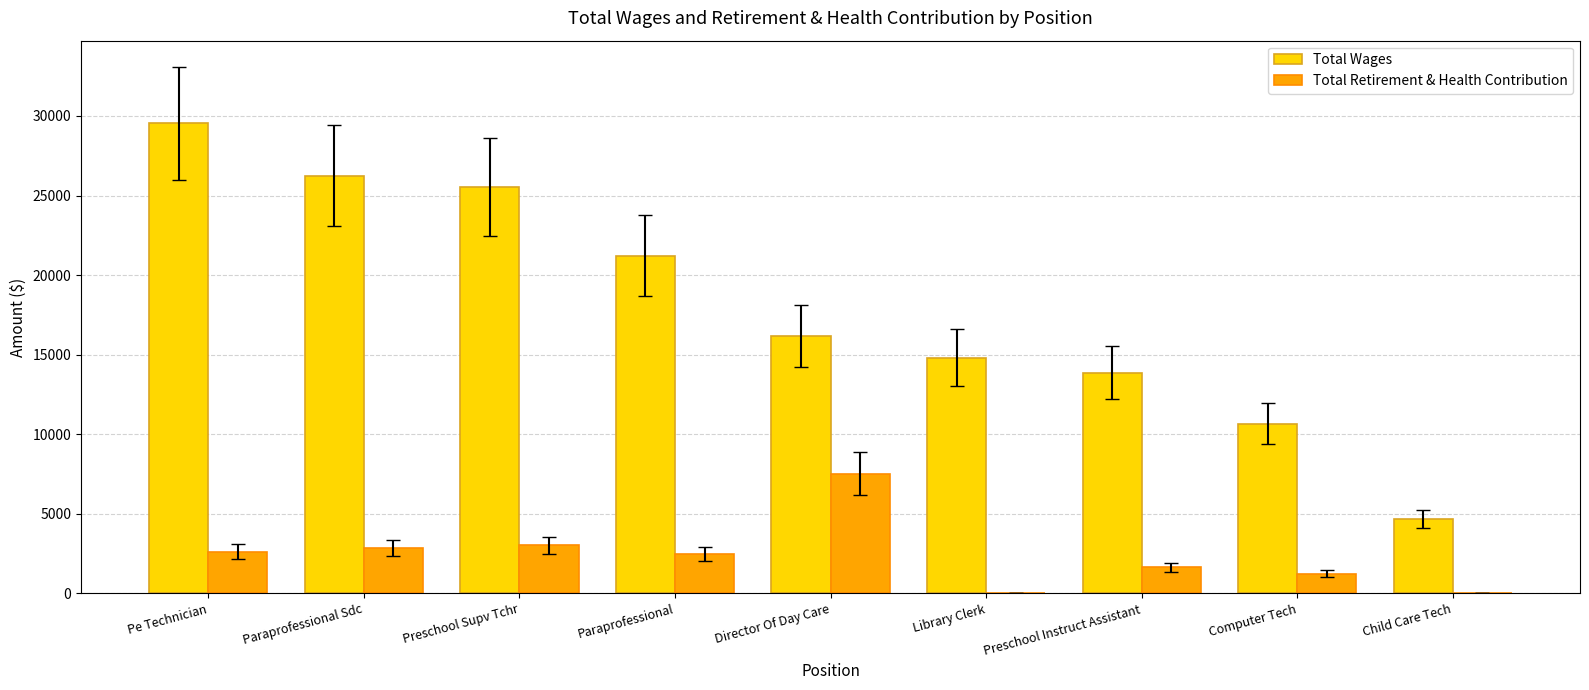

What is the total value across all series at Paraprofessional?

23709